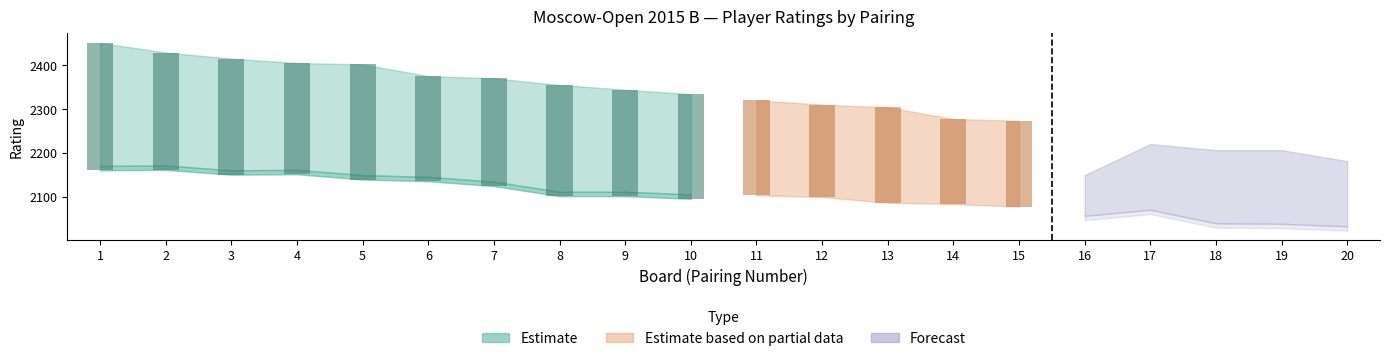

What is the smallest value displayed?

2032